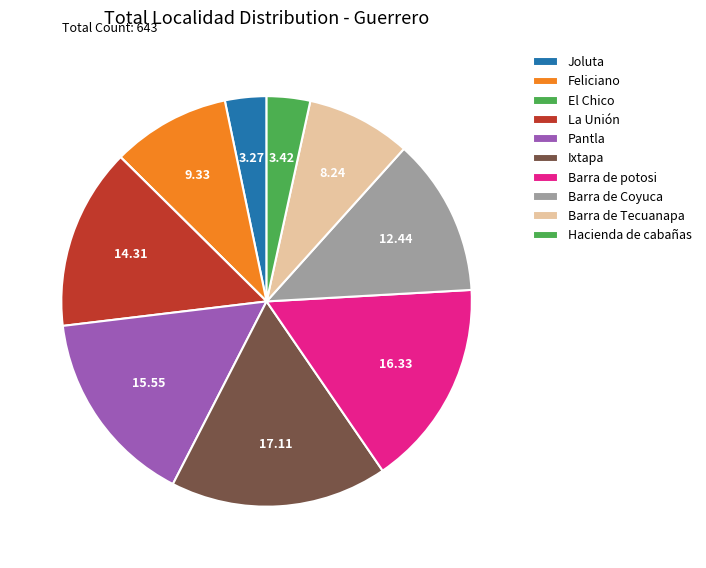

How much of the chart is everything except Feliciano?

90.7%